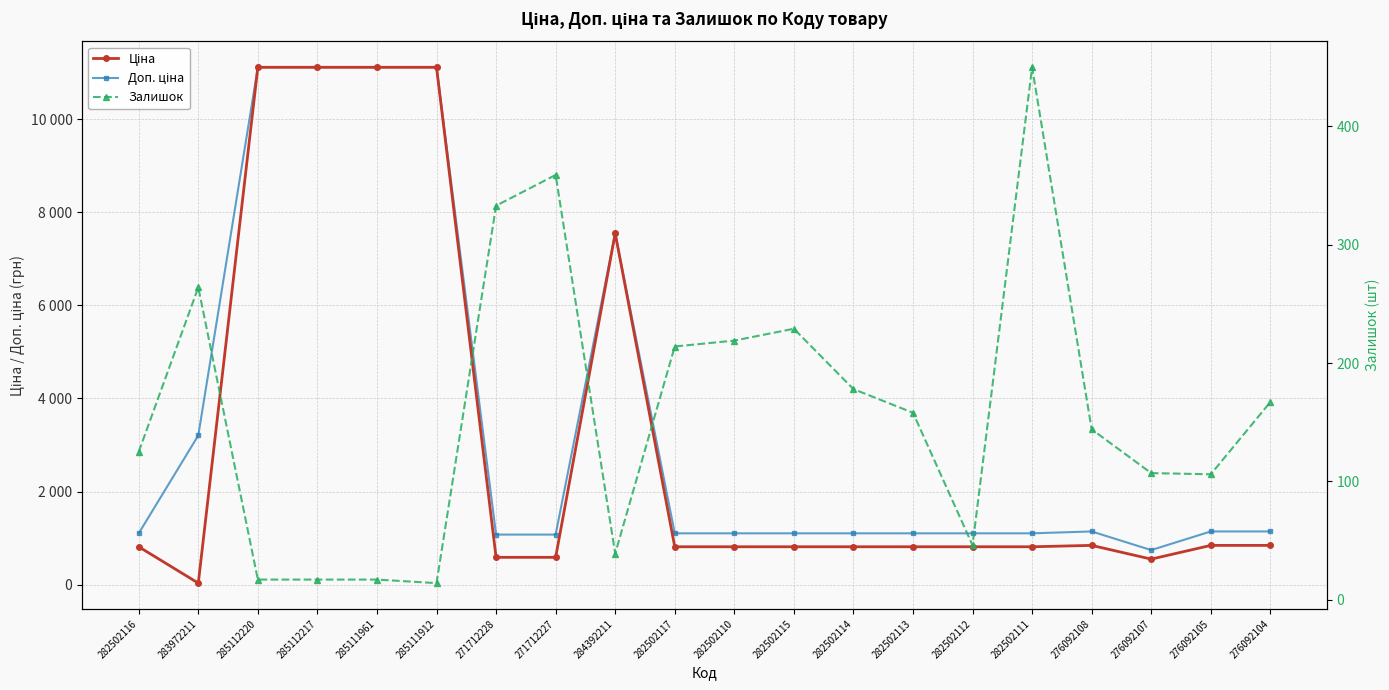

Count the number of categories in the chart.

20